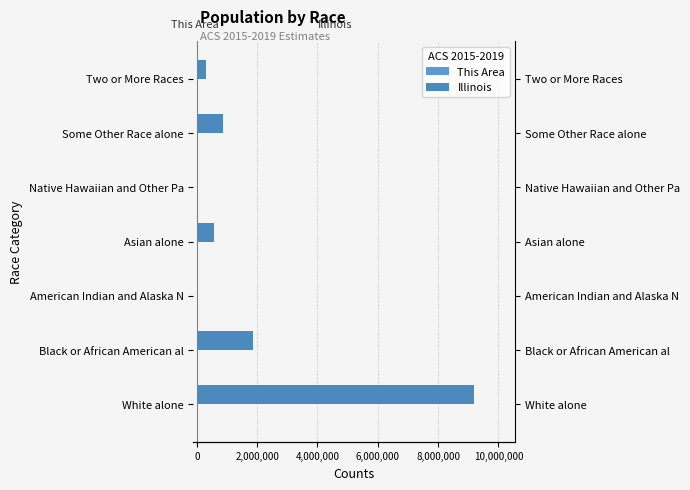

What are all the series names shown in the legend?

This Area, Illinois